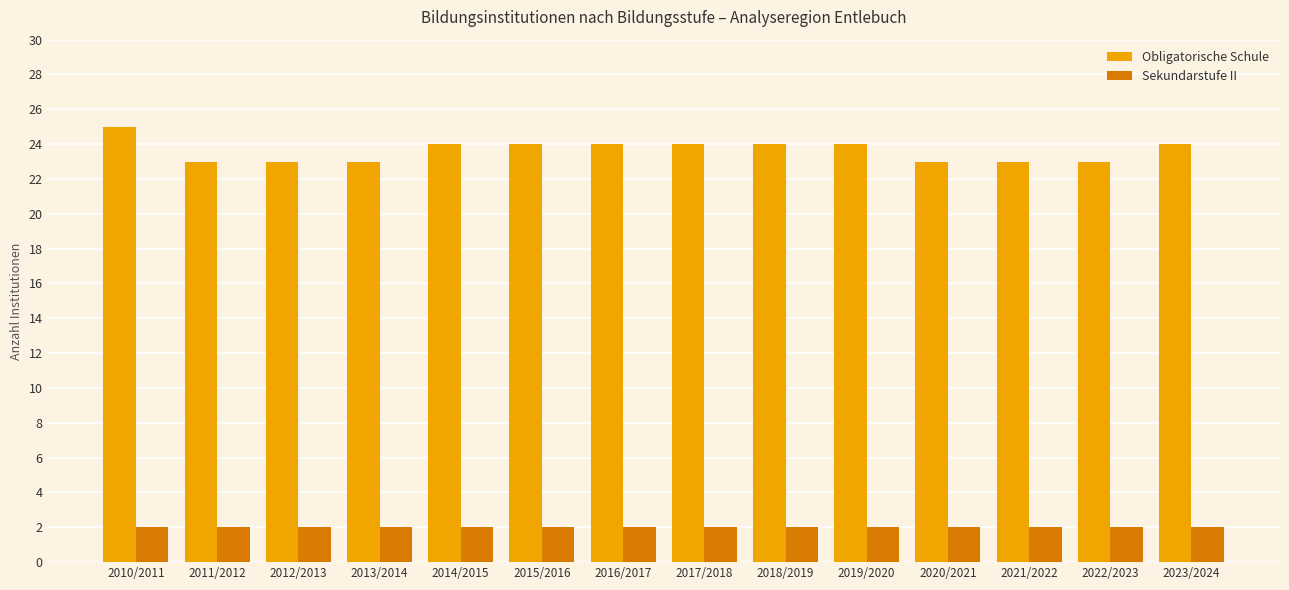

List the series in order of their peak value, highest first.

Obligatorische Schule, Sekundarstufe II